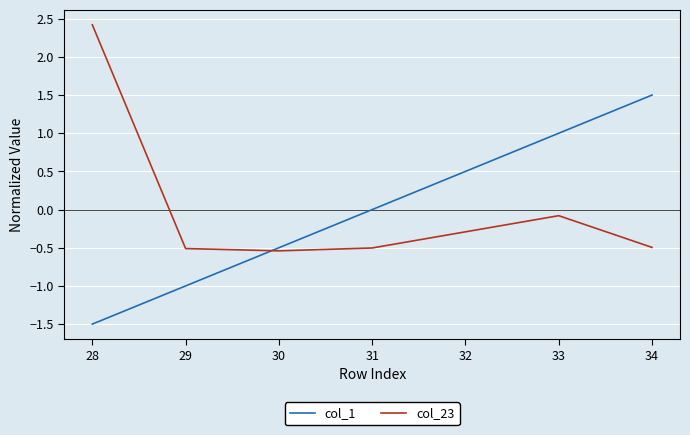

After their last crossing, which series has the higher values: col_1 or col_23?

col_1